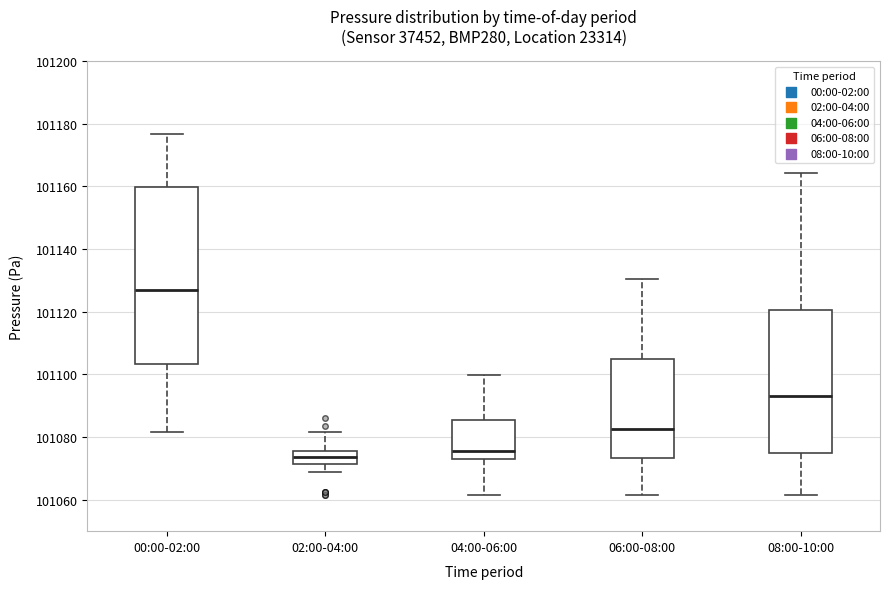

Comparing the boxes themselves (not the whiskers), which one is the tallest?

00:00-02:00